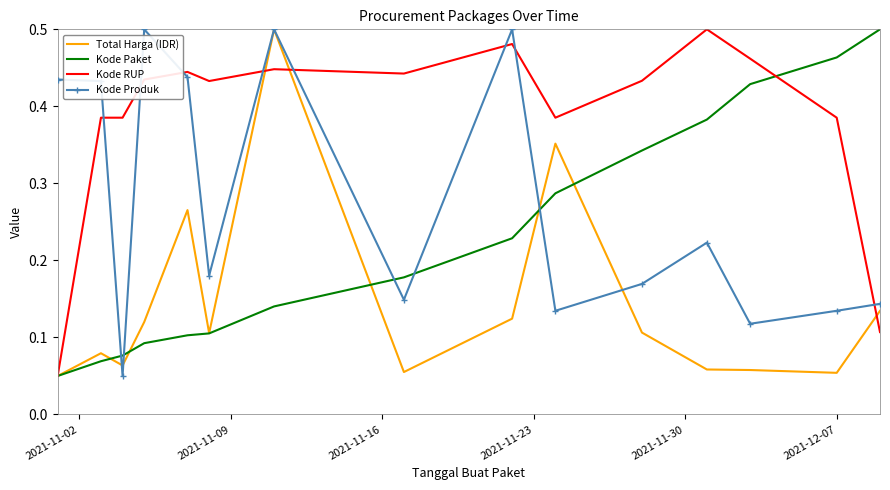

How many distinct data groups are displayed?

4